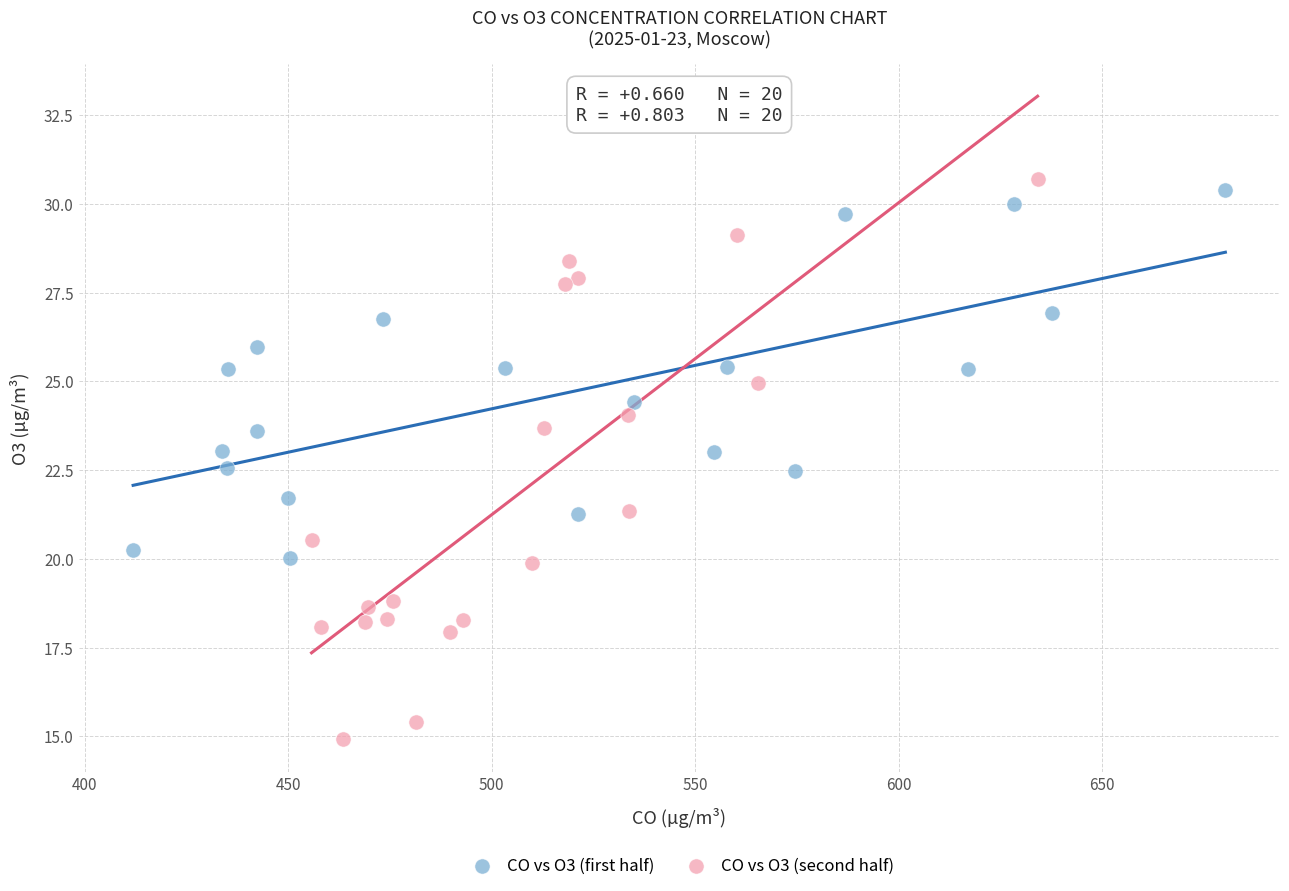

Which series has the largest Y range (max minus min)?

CO vs O3 (second half)